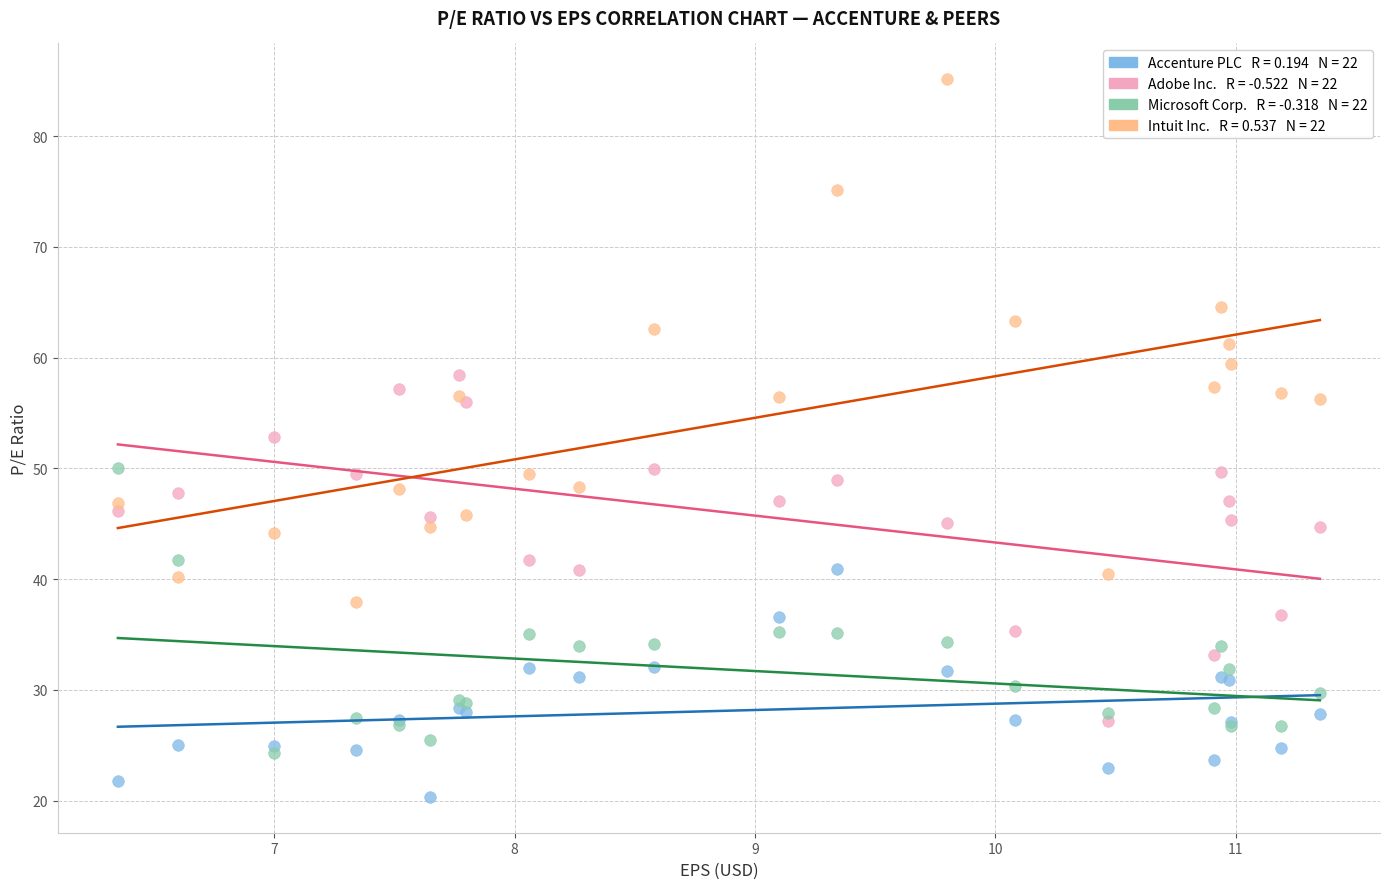

Across all series, what Y value is closest to 52?

52.9